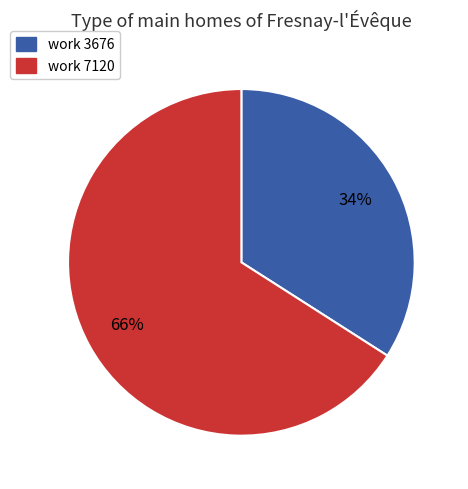

Is the sum of work 7120 and work 3676 greater than half?

Yes